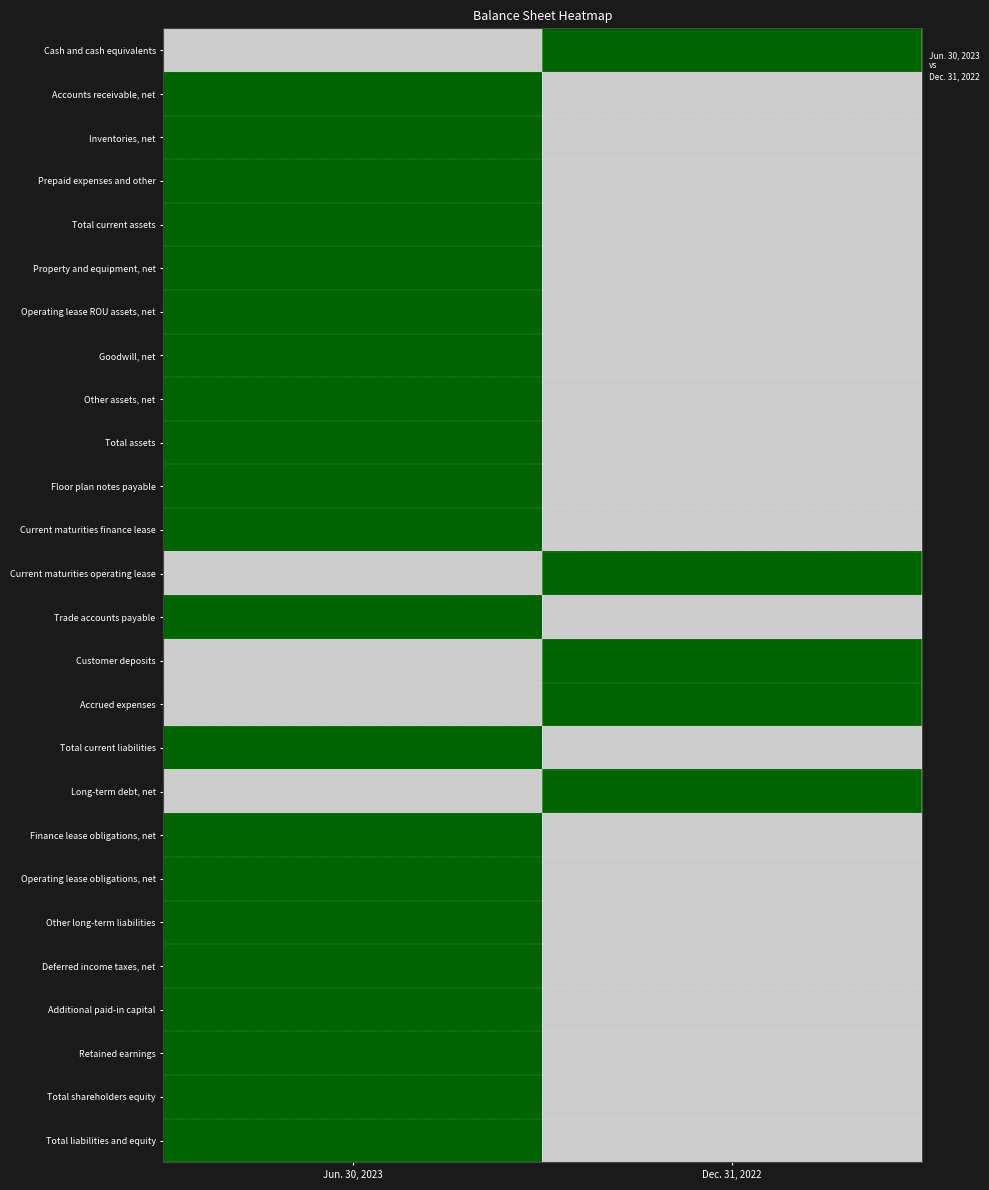

What is the difference between the highest and lowest values at Dec. 31, 2022?

1